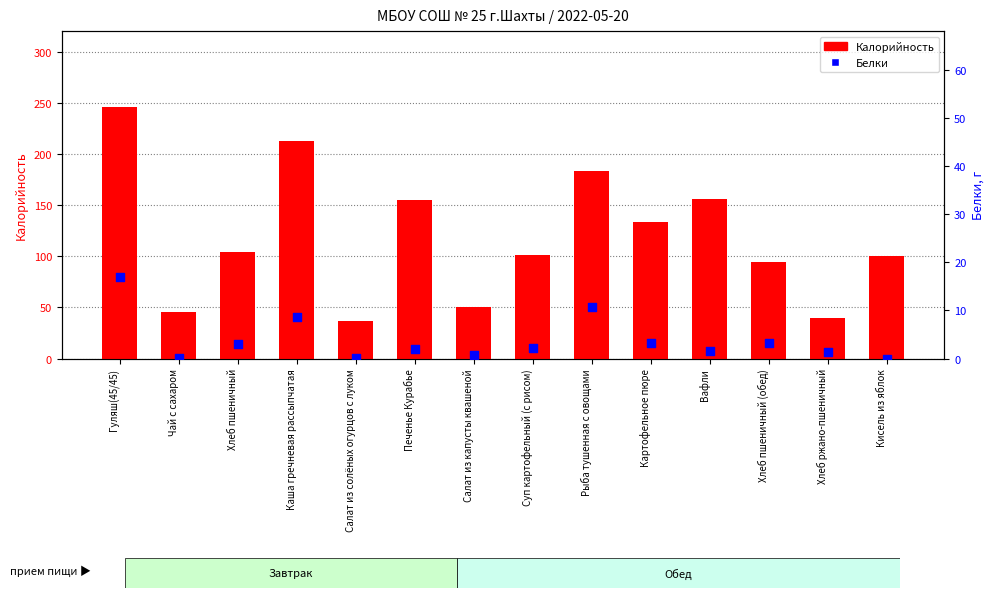

What are all the series names shown in the legend?

Калорийность, Белки